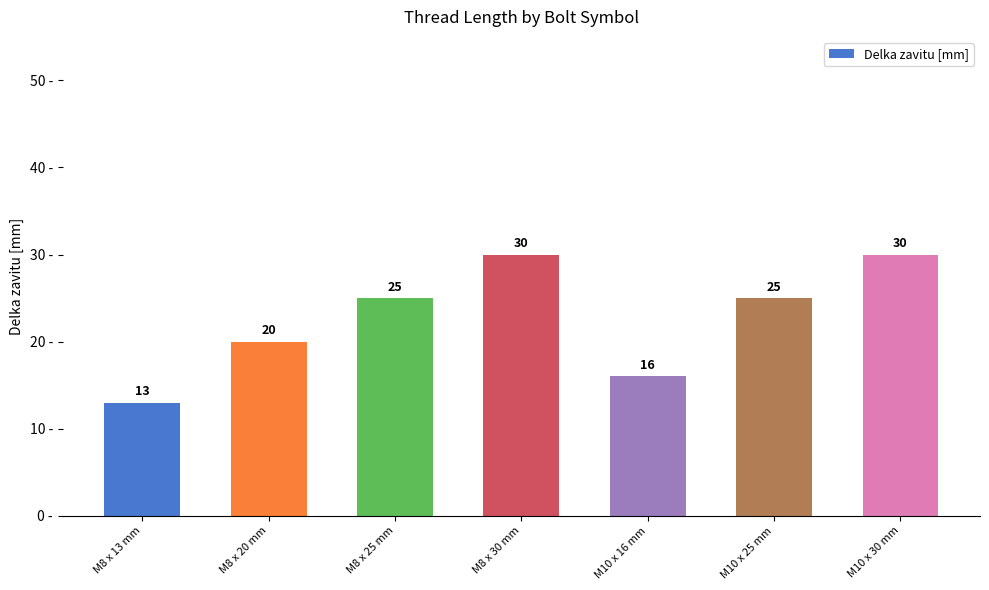

Is it true that the value at M8 x 13 mm is 7?

False